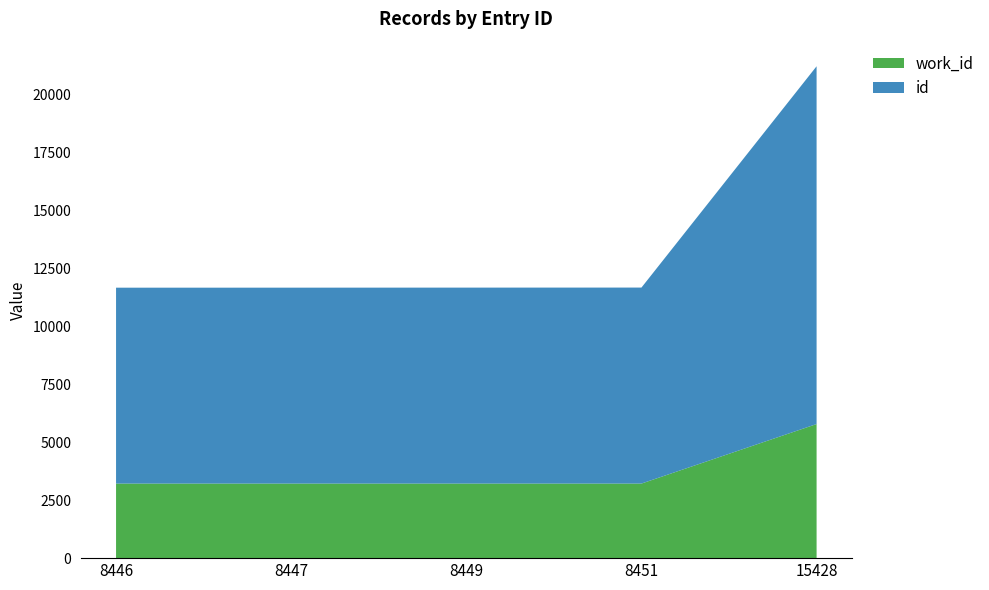

Reading left to right, list all the values displayed in this chart.

work_id: 3216	3216	3216	3216	5782
id: 8446	8447	8449	8451	15428